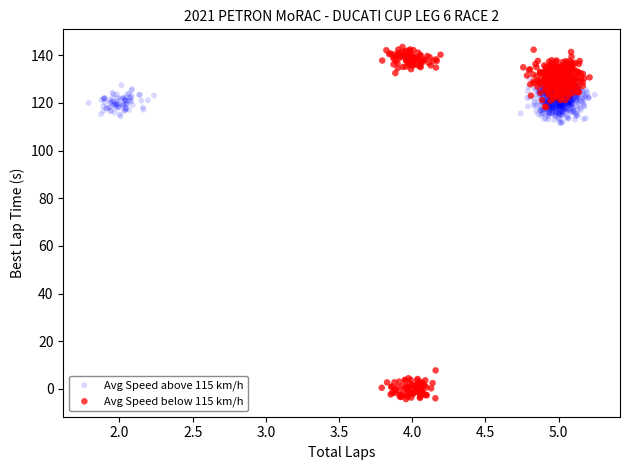

Which series has the largest Y range (max minus min)?

Avg Speed below 115 km/h